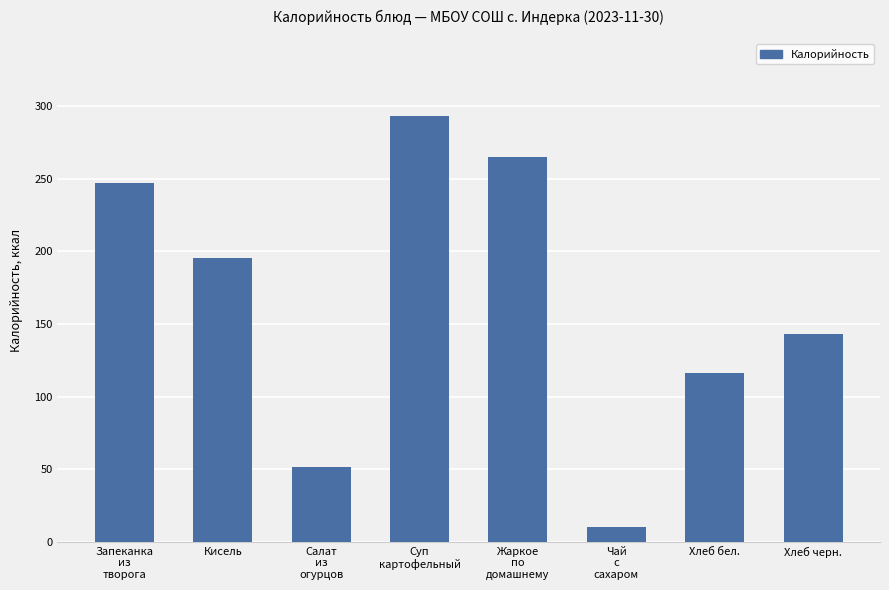

Count the number of data series in this chart.

1